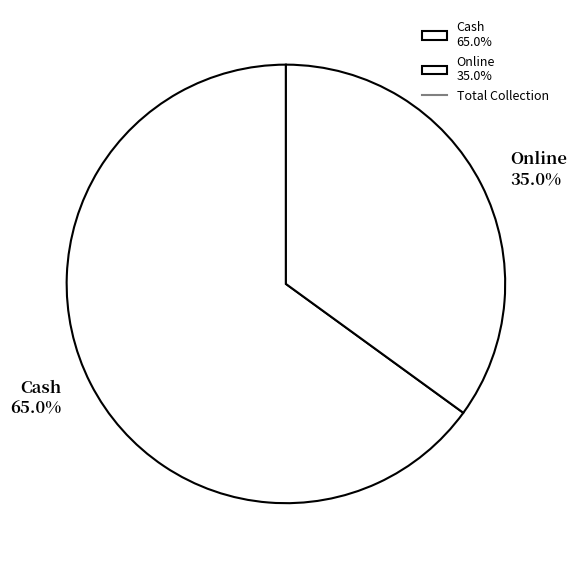

To the nearest percent, what is the combined percentage of Cash and Online?

100%